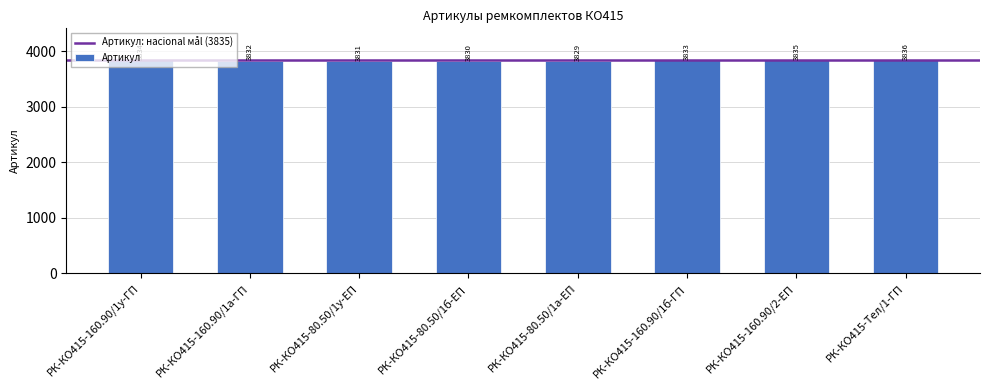

What is the label of the 3rd bar from the left?

РК-КО415-80.50/1у-ЕП